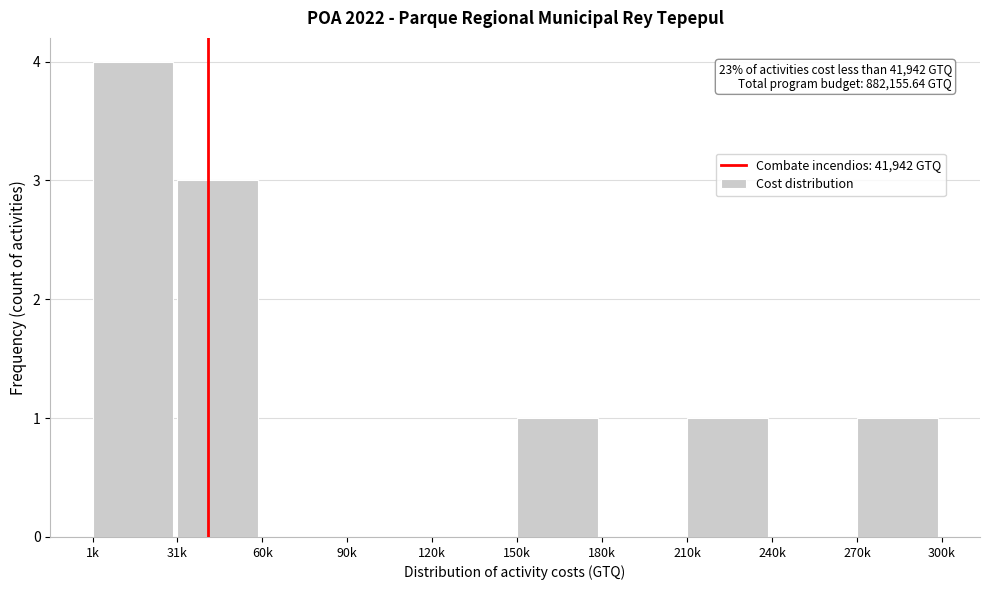

Reading right to left, list all the values displayed in this chart.

270k=1	240k=0	210k=1	180k=0	150k=1	120k=0	90k=0	60k=0	31k=3	1k=4